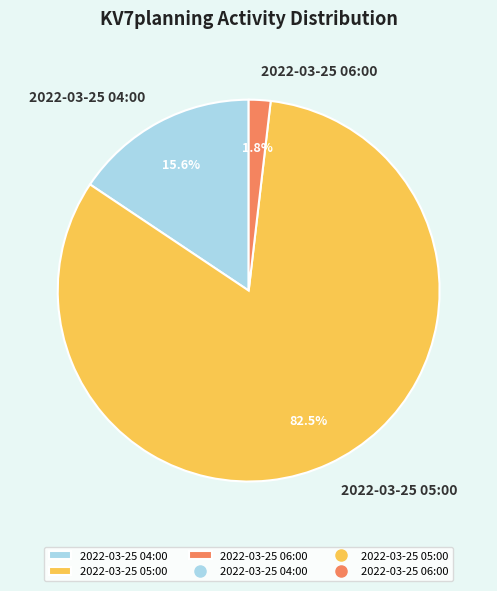

What percentage do 2022-03-25 04:00 and 2022-03-25 05:00 together represent?

98.2%